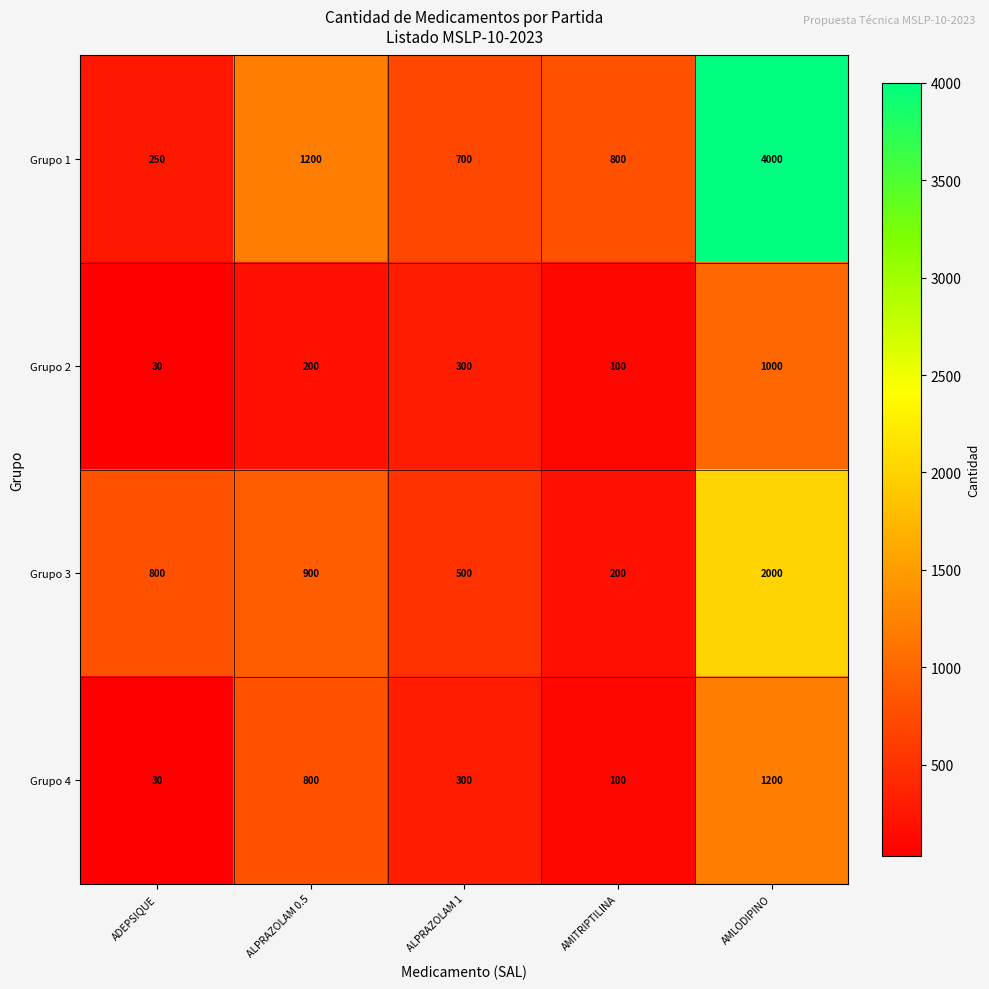

What is the total value across all series at ALPRAZOLAM 0.5?

3100